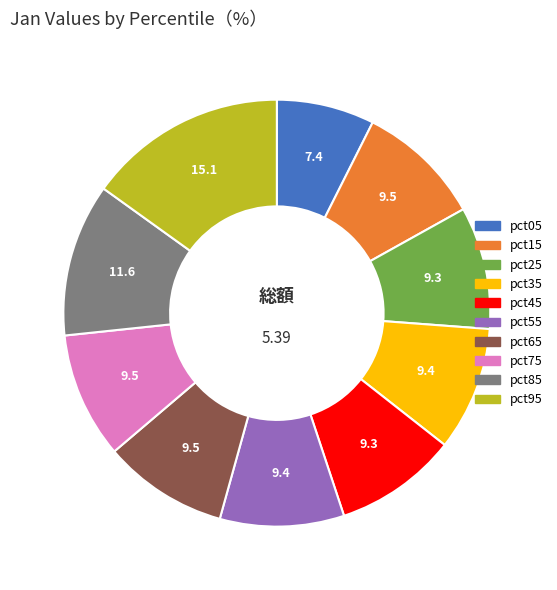

True or false: pct35 accounts for 9% of the total.

True